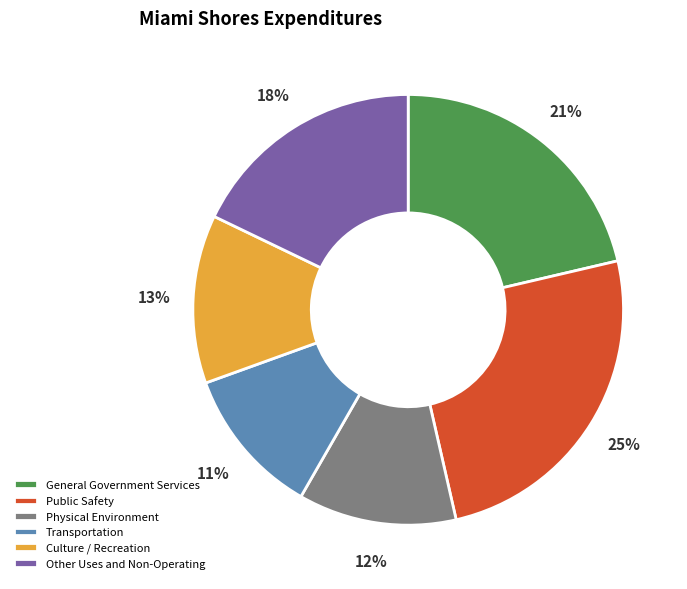

Count the number of slices in the pie.

6